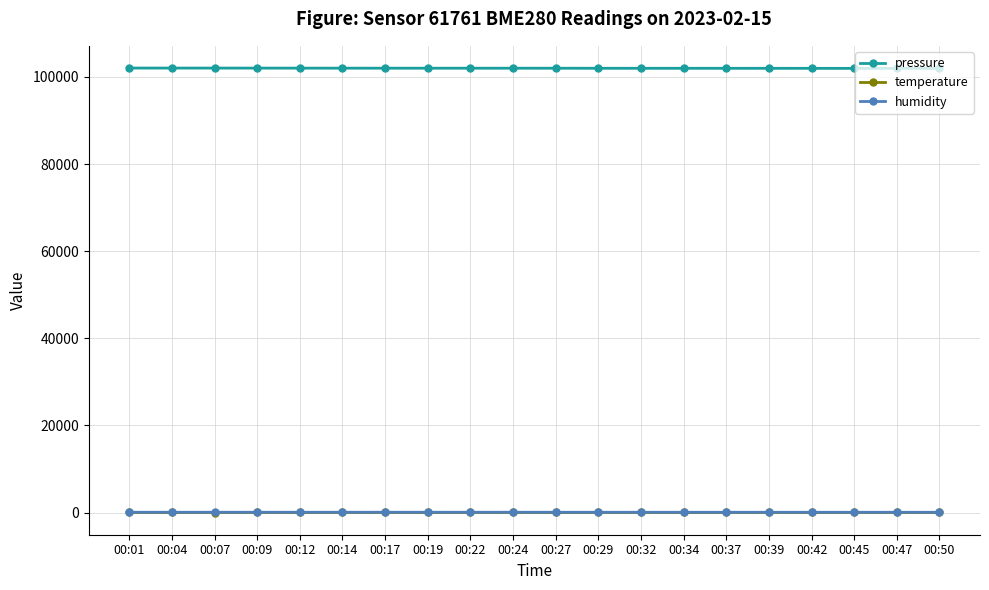

True or false: pressure has more than 0 interior local peaks.

True